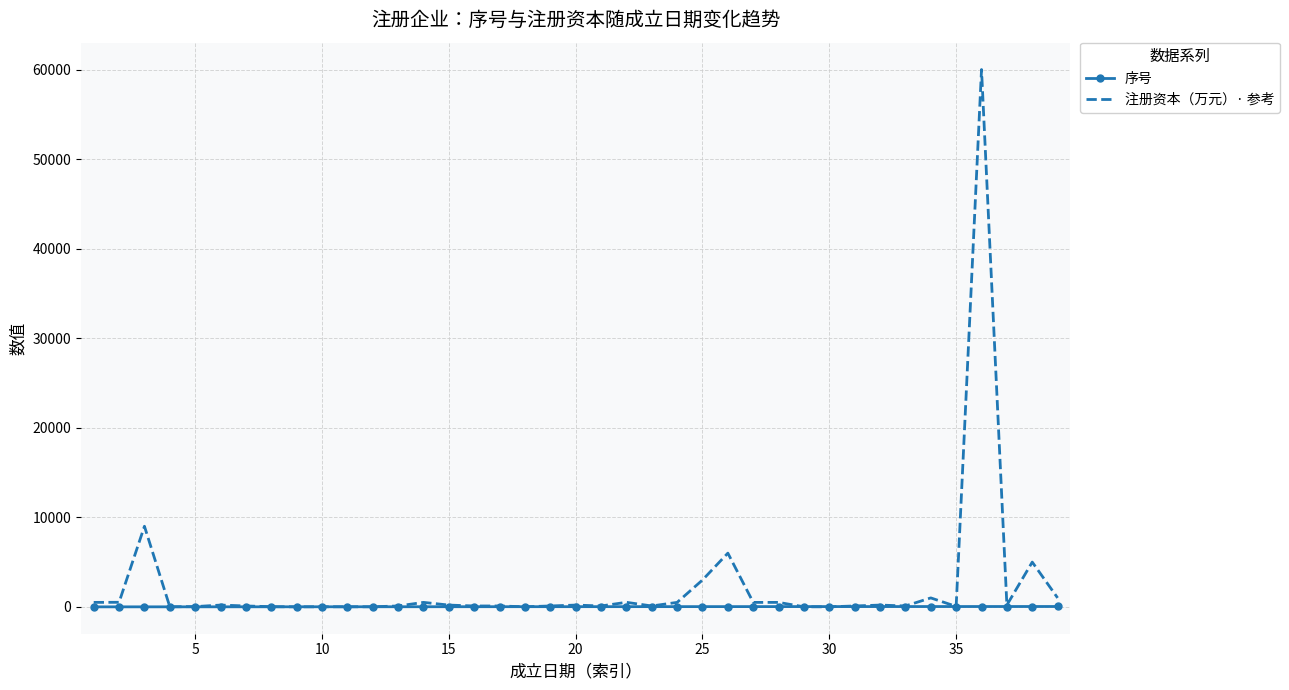

What is the lowest value of the 注册资本（万元）· 参考 series?

5